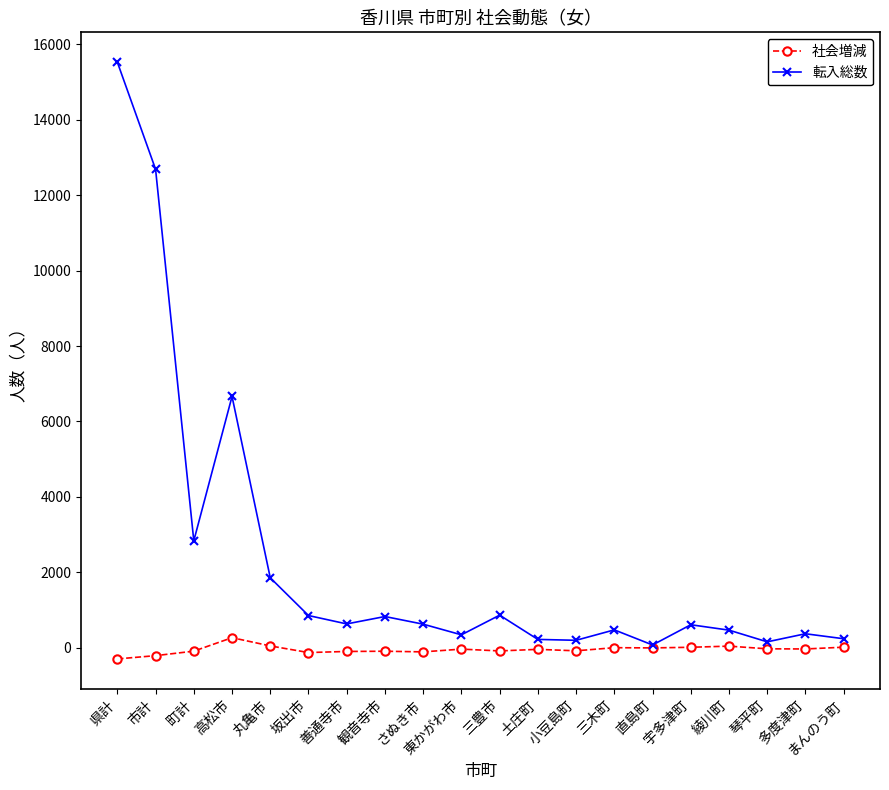

What is the difference between the maximum and minimum values in the 社会増減 series?

563